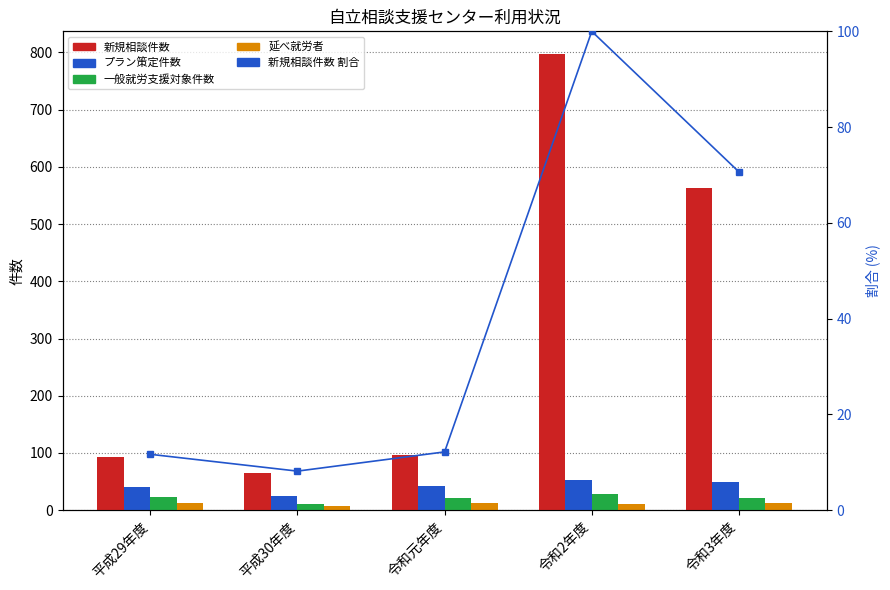

What position from the right is 平成29年度?

5